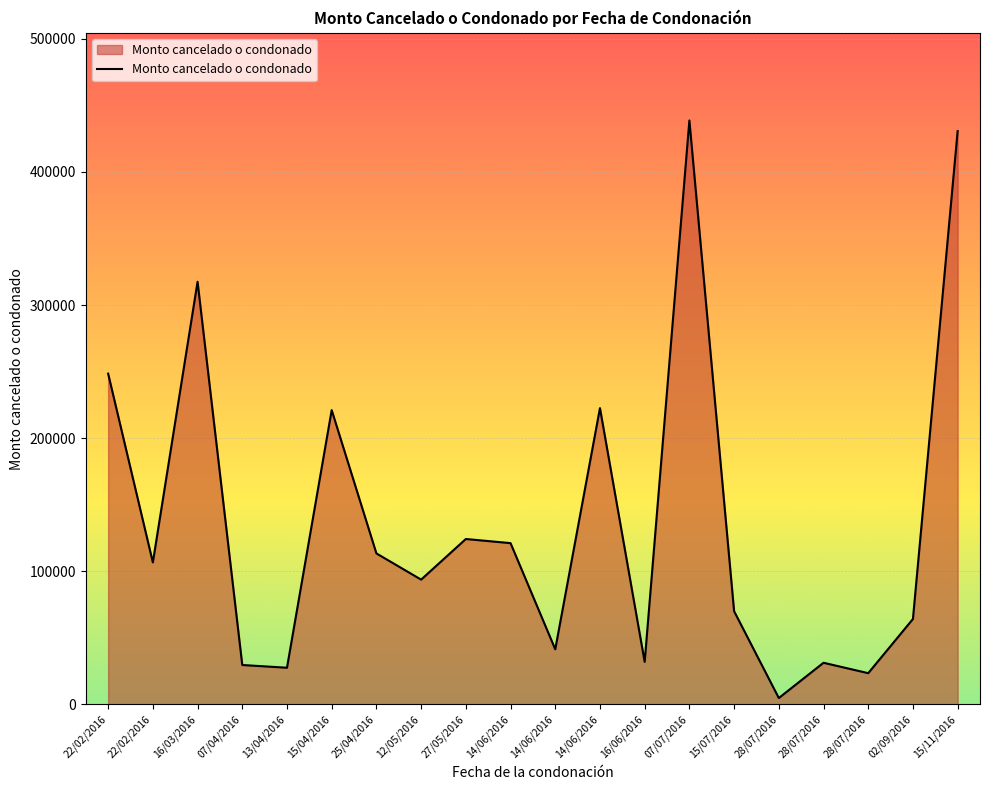

What is the average value?

138147.0